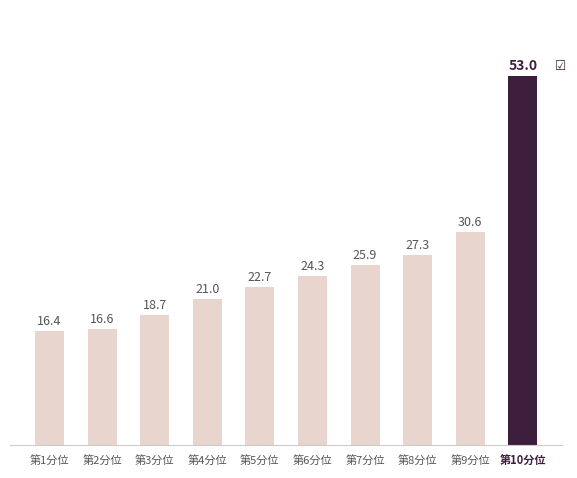

List the labels in order of value, largest first.

第10分位, 第9分位, 第8分位, 第7分位, 第6分位, 第5分位, 第4分位, 第3分位, 第2分位, 第1分位